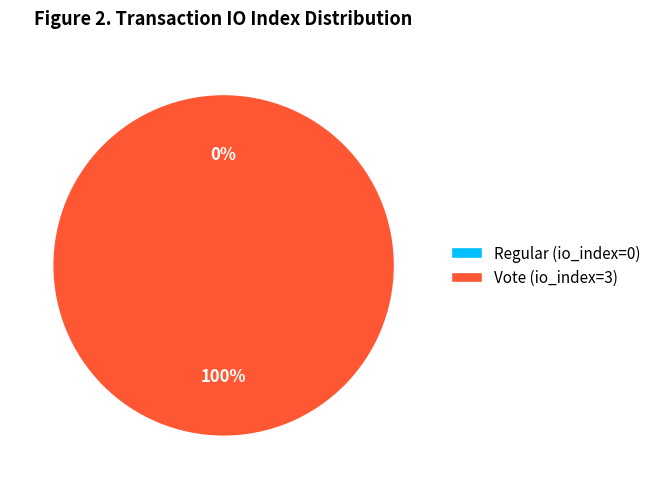

Which slice represents more than half of the pie?

Vote (io_index=3)